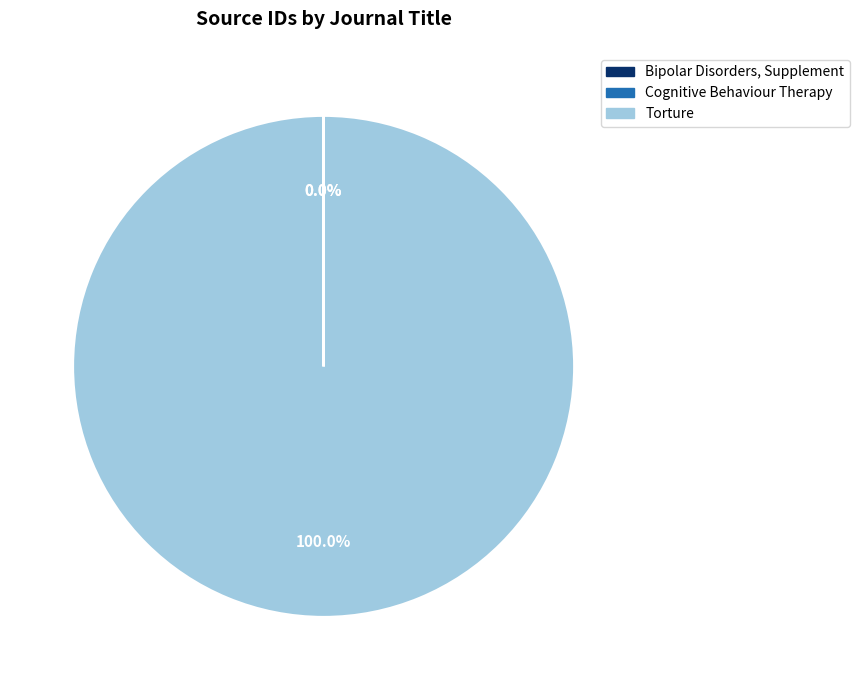

Which category has the biggest portion of the pie?

Torture